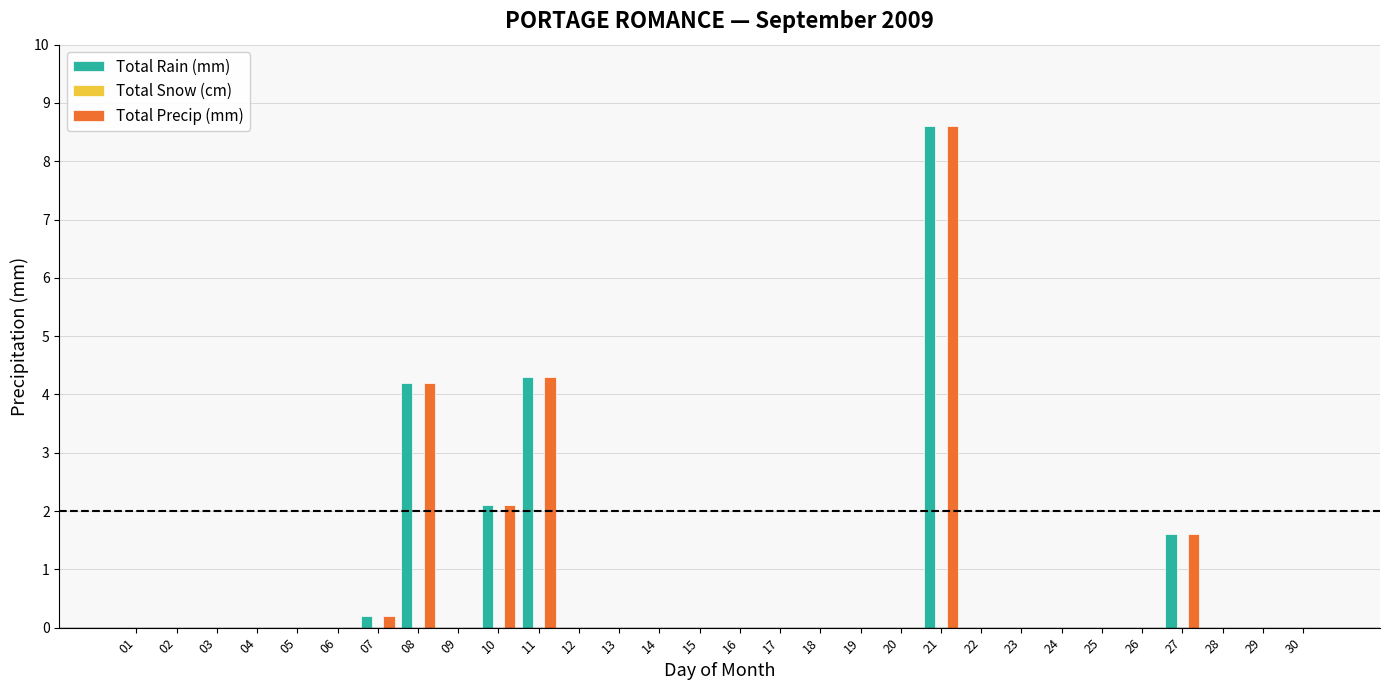

At which label does Total Precip (mm) reach its peak?

21